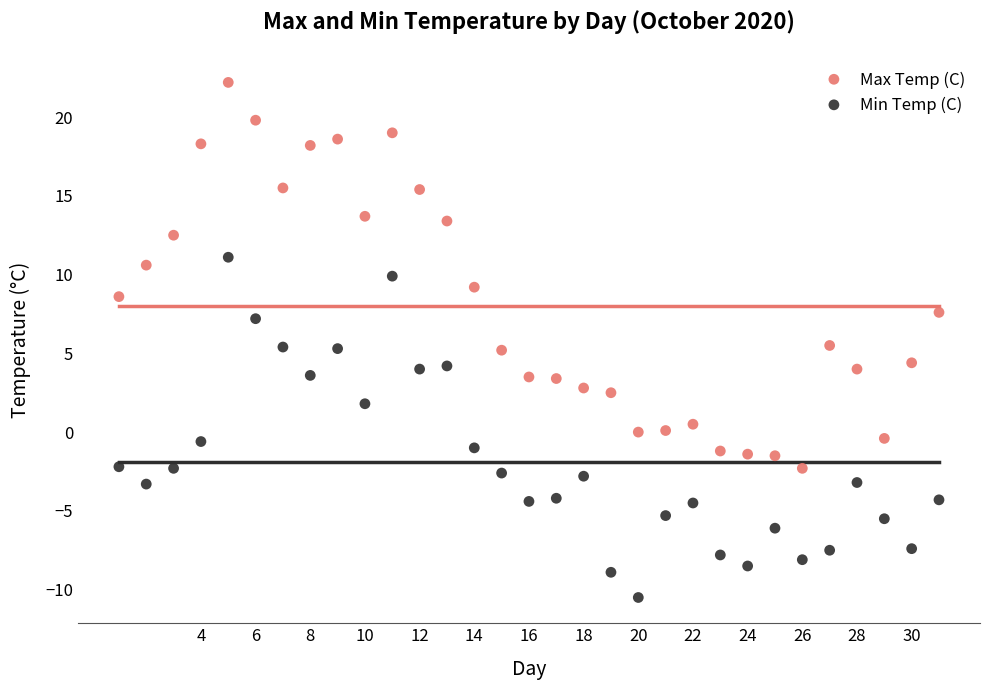

Which series contains the highest Y value?

Max Temp (C)